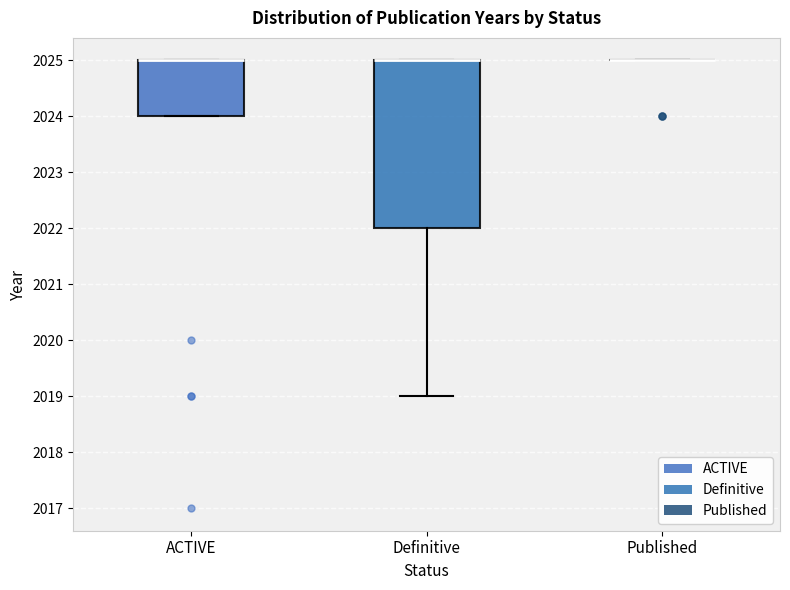

Reading left to right, read every box against the y-axis: the position of its median line, the range the box covers, and the ends of its whiskers. The values are not printed on the chart, so give them approximately, as read against the axis.

ACTIVE: median 2025 (drawn on the box's upper edge), box 2024 to 2025, whiskers 2024 to 2025
Definitive: median 2025 (drawn on the box's upper edge), box 2022 to 2025, whiskers 2019 to 2025
Published: box collapsed to a line at 2025, whiskers 2025 to 2025